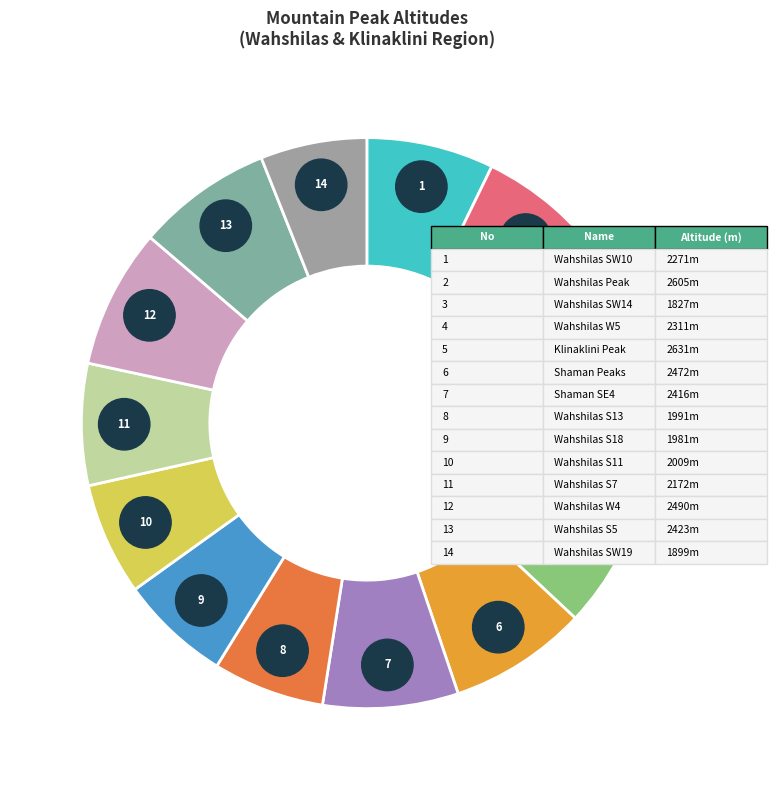

True or false: Wahshilas SW14 accounts for 1% of the total.

False